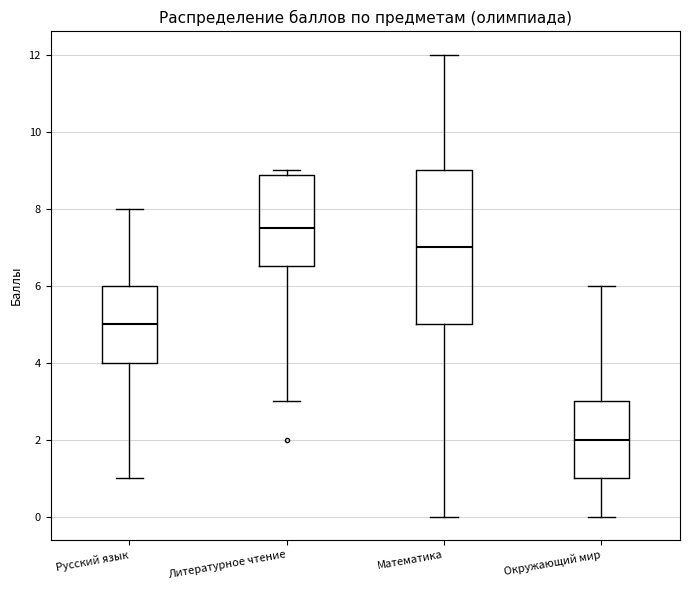

Which box's median line is the highest?

Литературное чтение